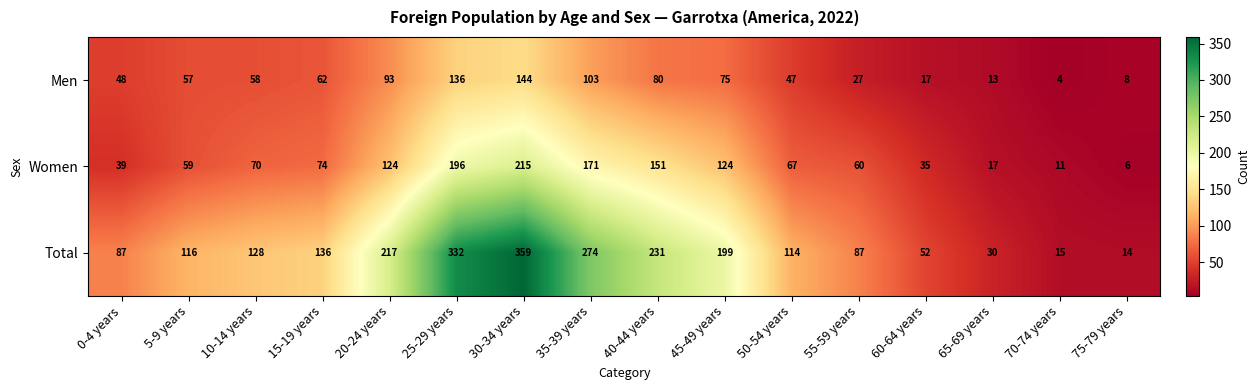

Is it true that Men equals 183 at 35-39 years?

False